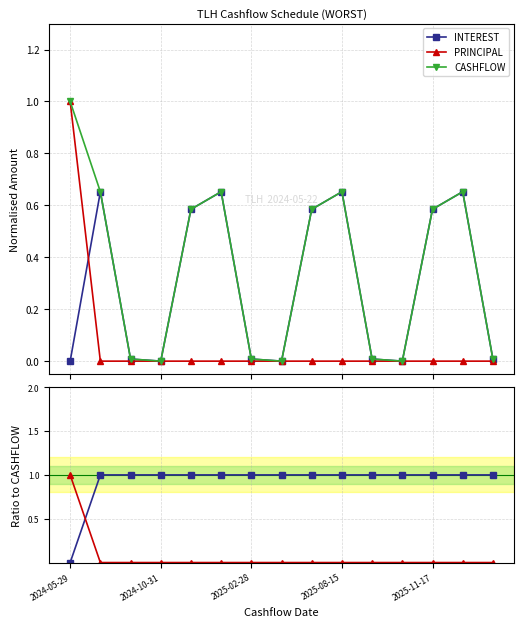

What is the maximum value shown in the chart?

1.0